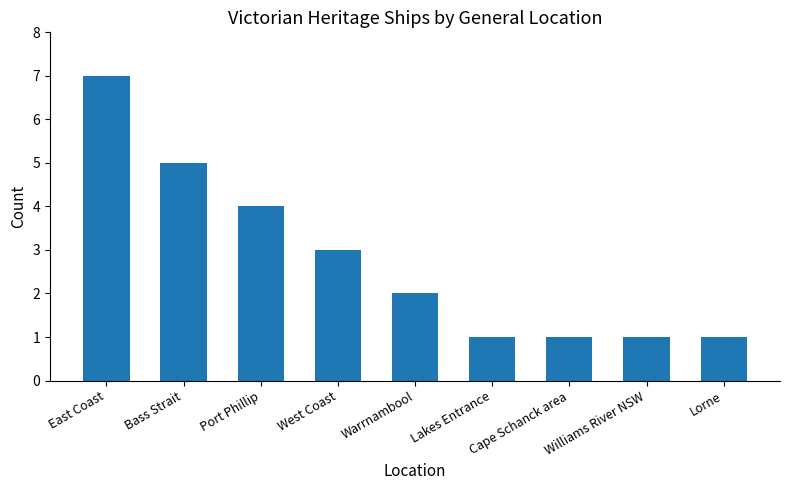

What is the difference between the second highest and minimum values?

4